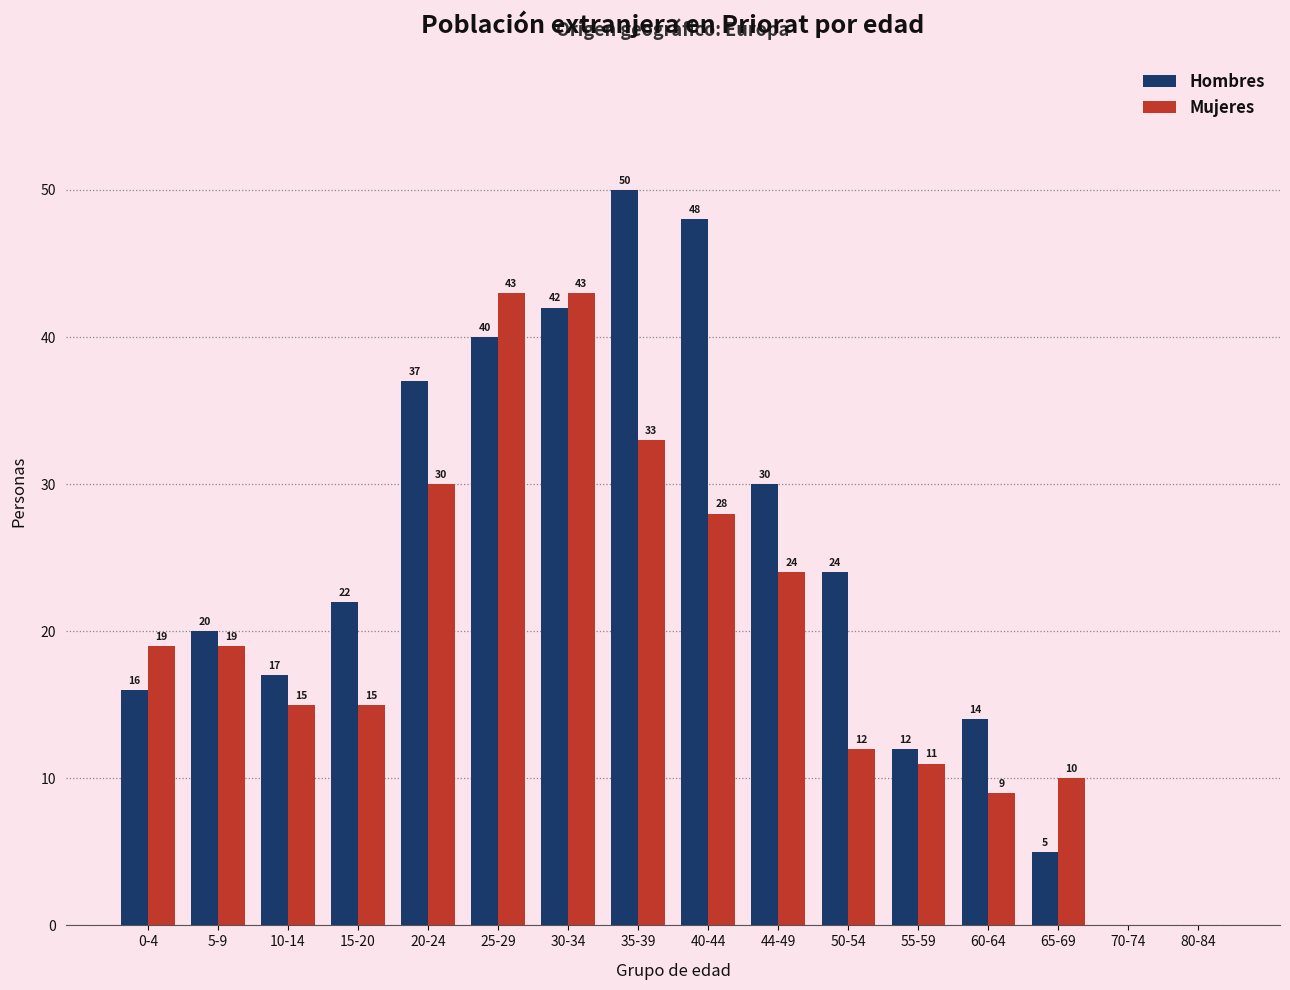

What is the sum of all Hombres values?

377